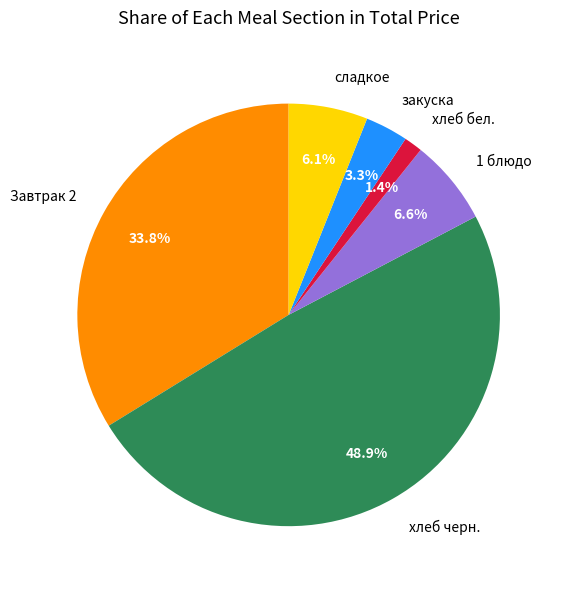

What is the smallest slice in the pie chart?

хлеб бел.